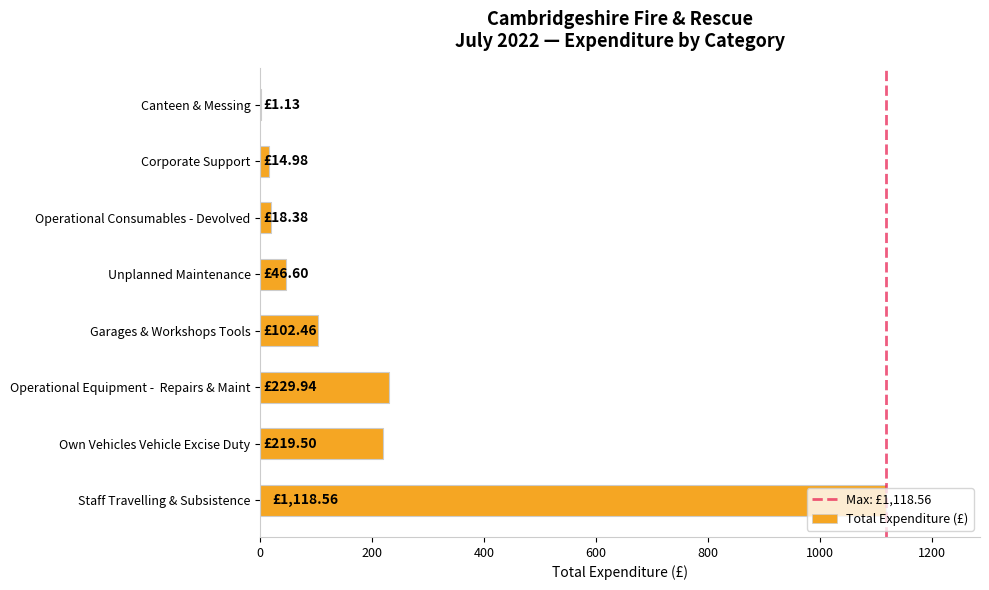

Which category has the highest value across all series?

Staff Travelling & Subsistence